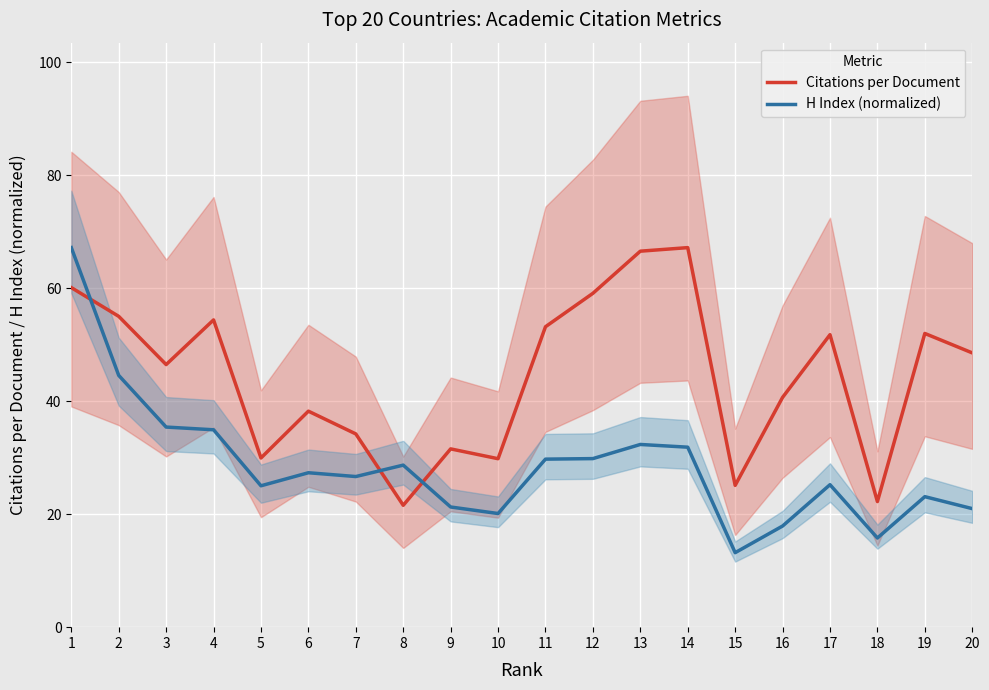

What is the value of the H Index (normalized) point at the 2nd from the left?

44.6